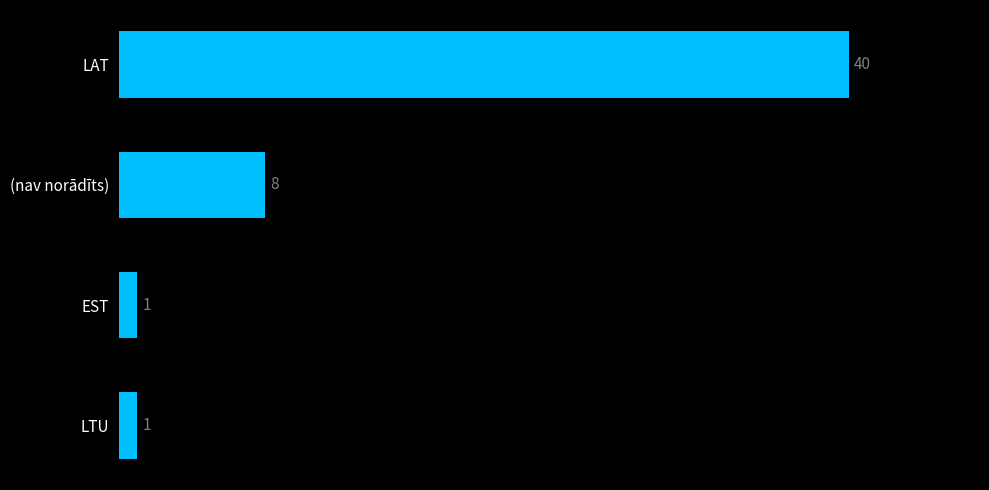

What is the sum of all values?

50